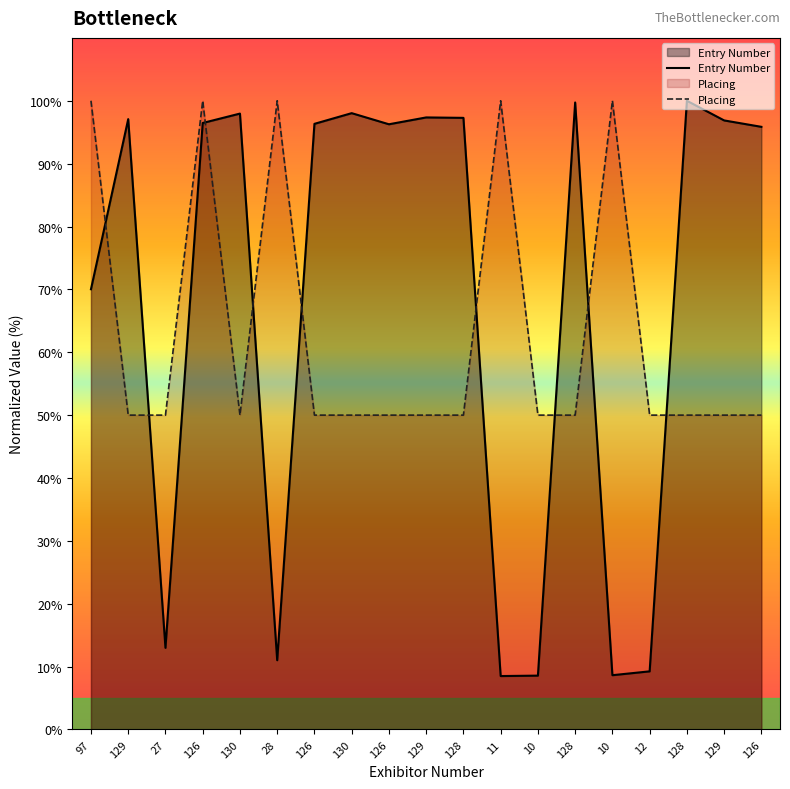

What value does the Placing series have at 130?

50.0